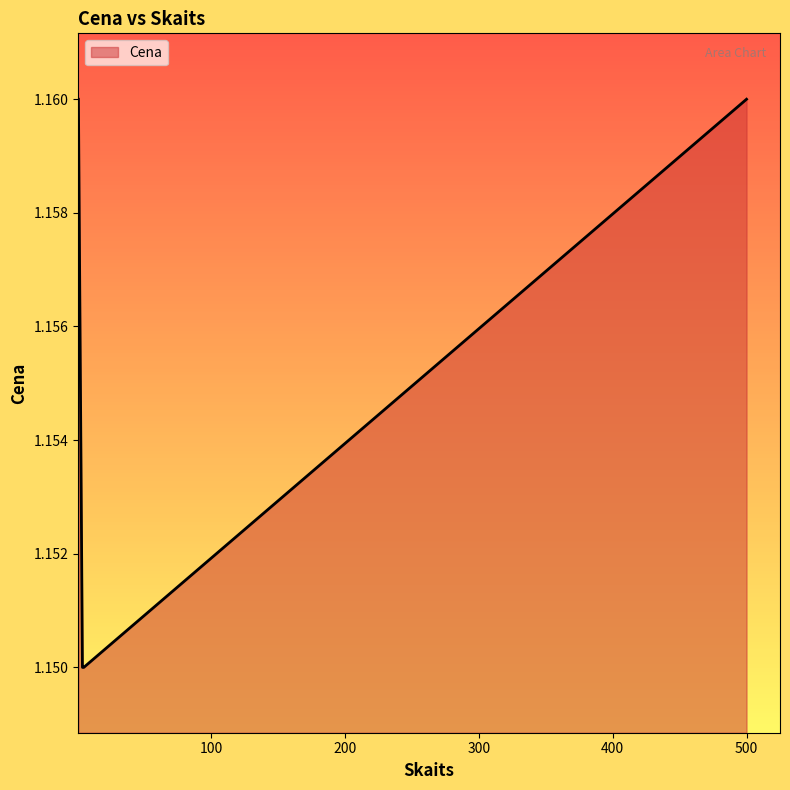

Count the values in the range 1 to 2.

4